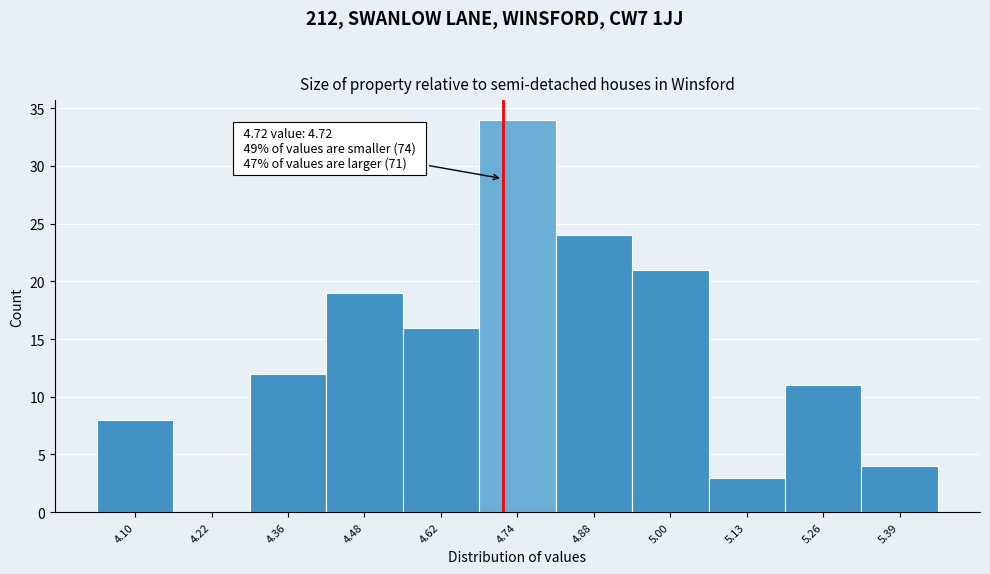

Over which range of the x-axis is the bar tallest?

4.68 to 4.81